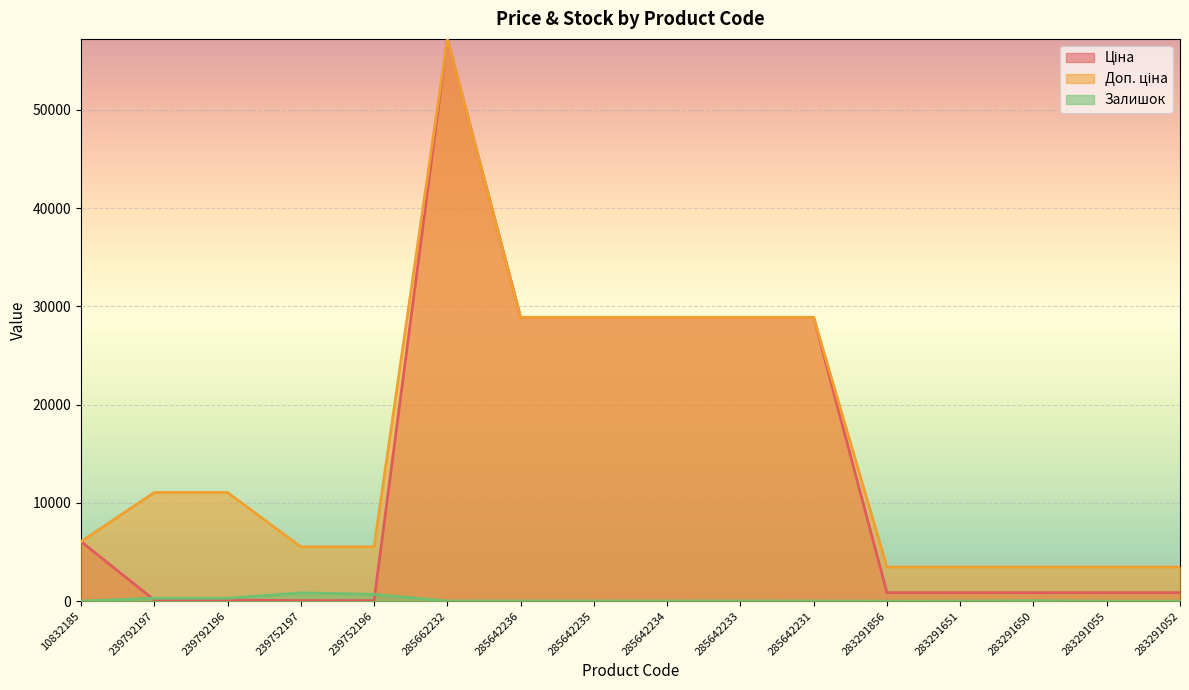

How many categories are shown in the chart?

16